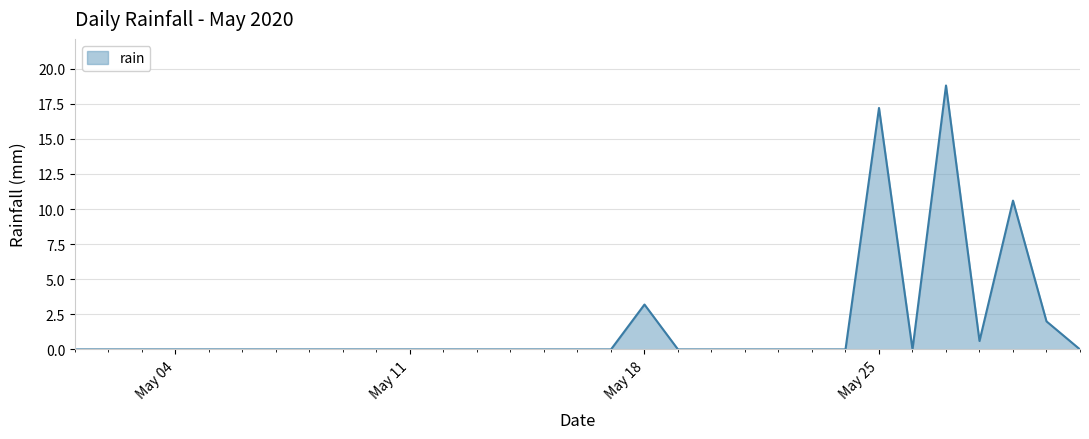

The value at May 04 is -9.1. True or false?

False